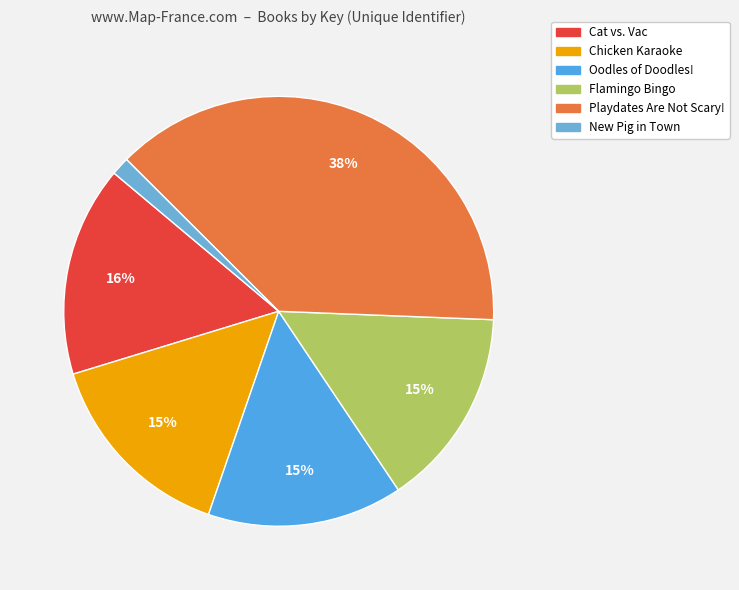

The Oodles of Doodles! slice represents 15% of the pie. True or false?

True